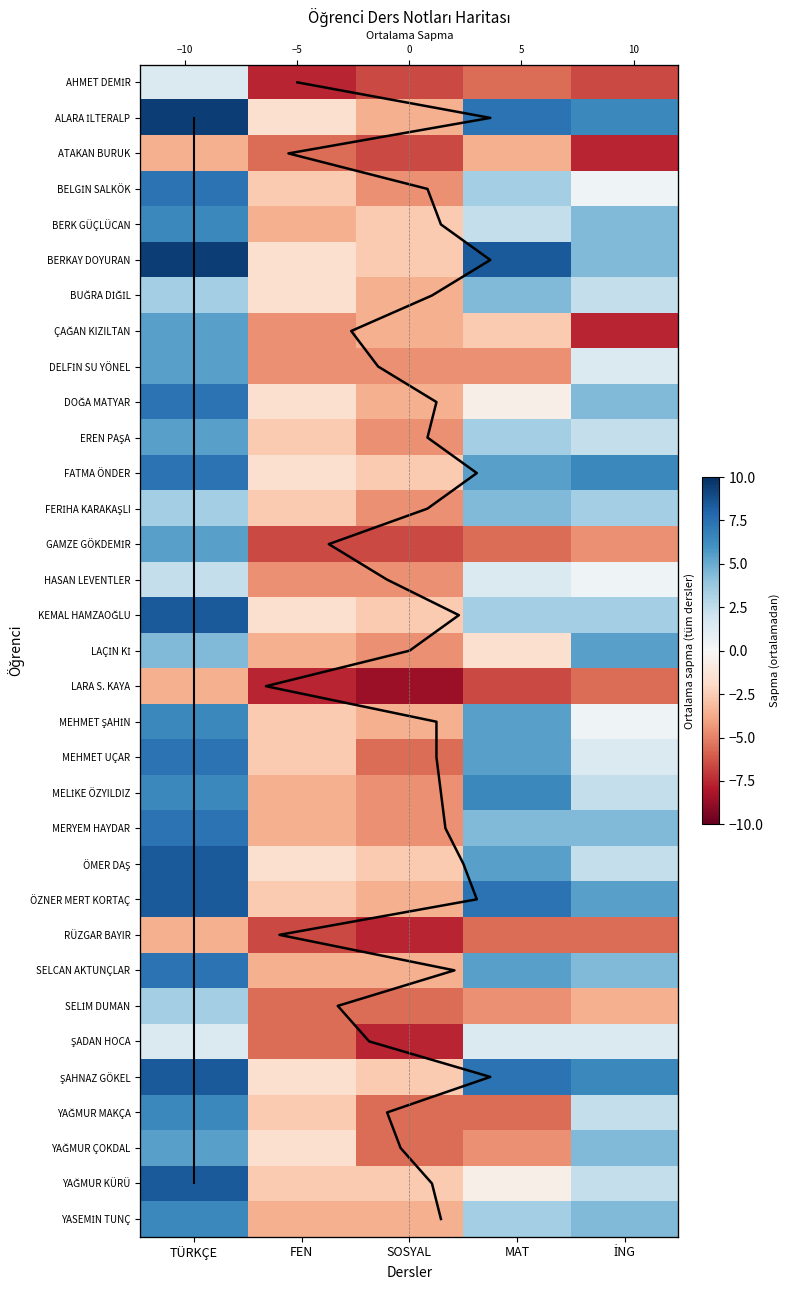

What is the spread (max minus min) of values at TÜRKÇE?

13.0